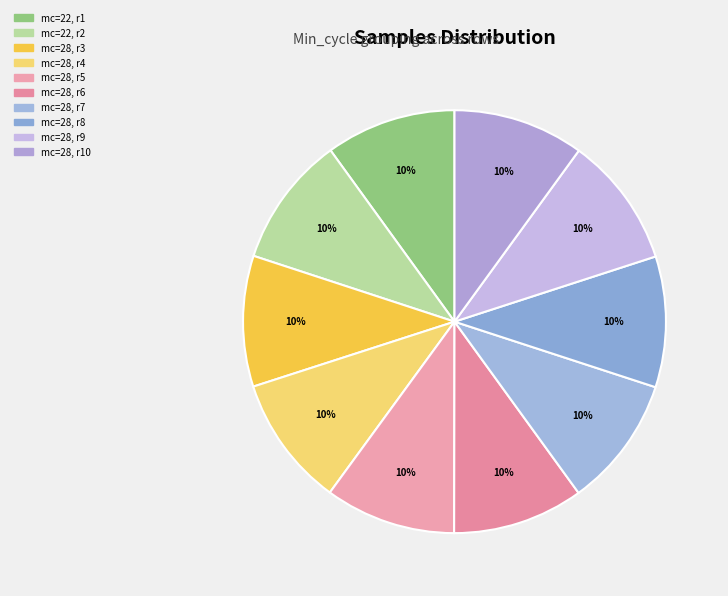

Count the number of slices in the pie.

10